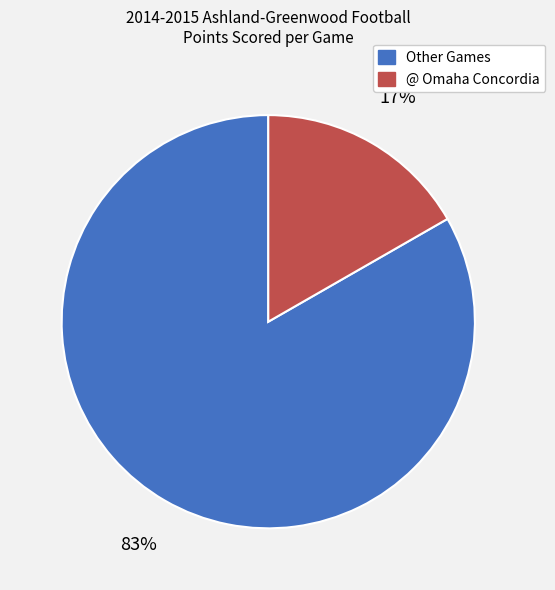

To the nearest percent, what is the average slice percentage?

50%